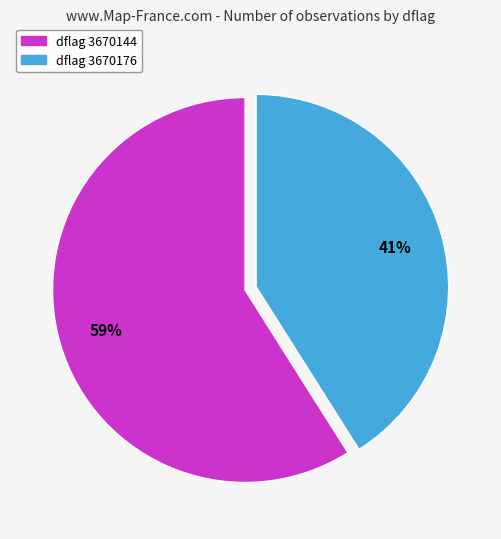

To the nearest percent, what is the average slice percentage?

50%